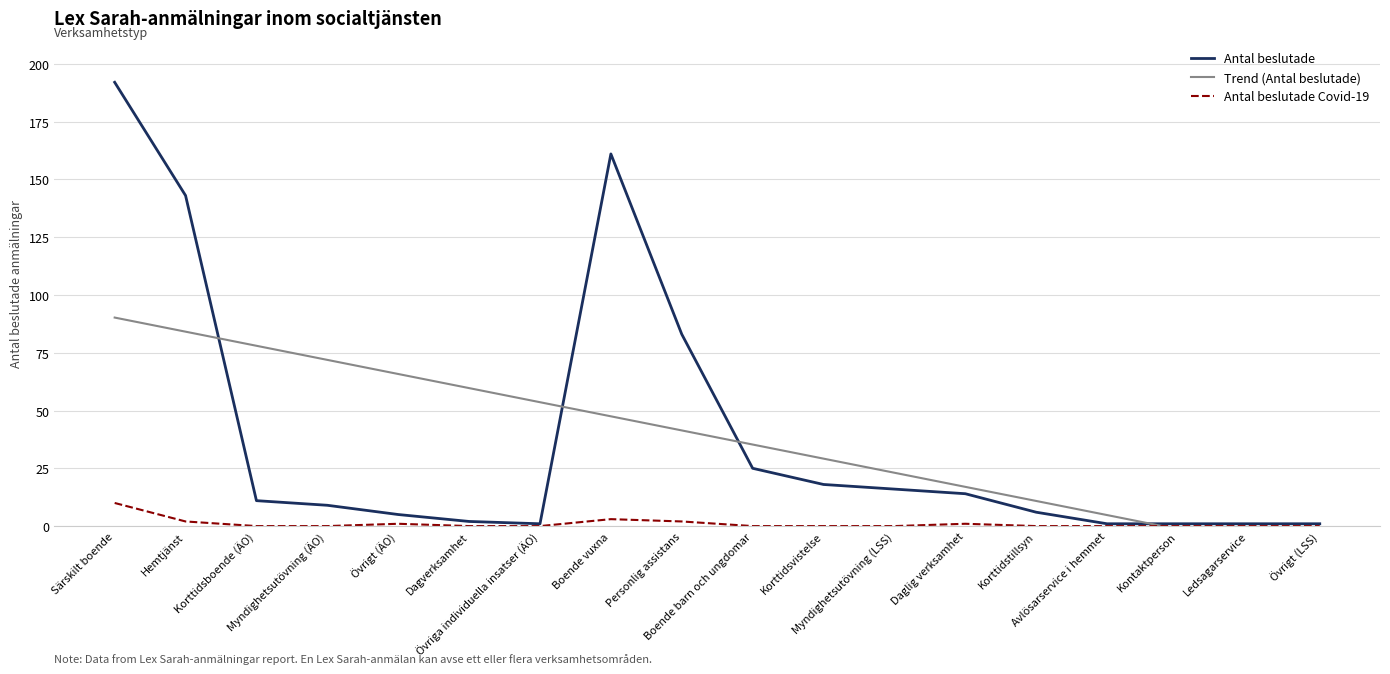

What position from the left is Korttidsboende (ÄO)?

3